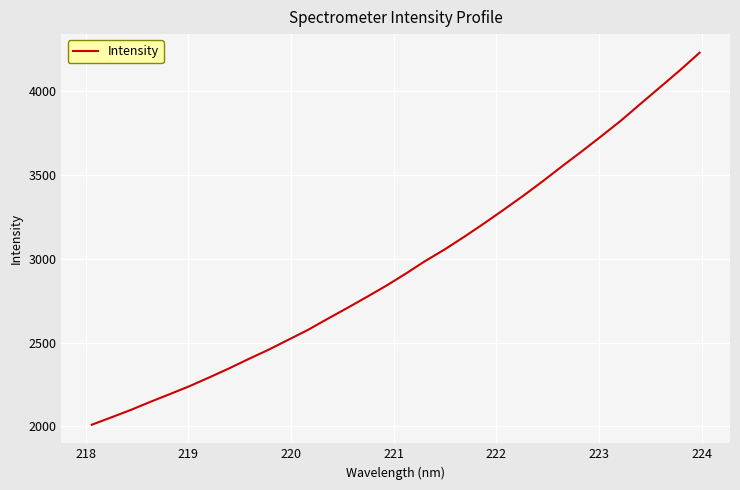

What is the minimum value shown in the chart?

2010.3